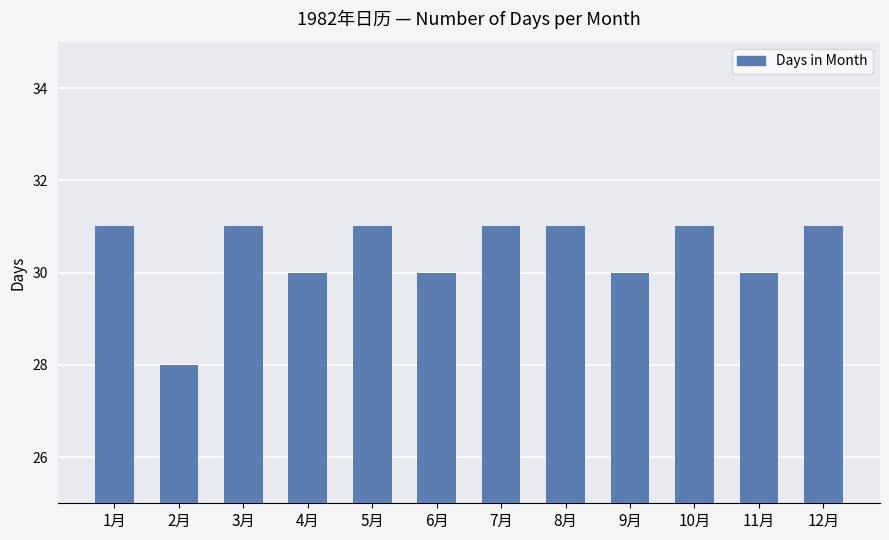

What is the sum of all values?

365